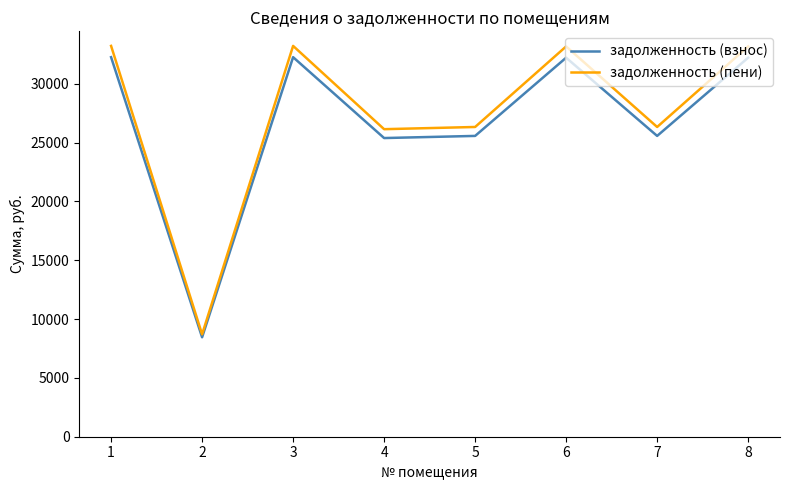

What is the difference between the задолженность (пени) values at 7 and 1?

6892.7